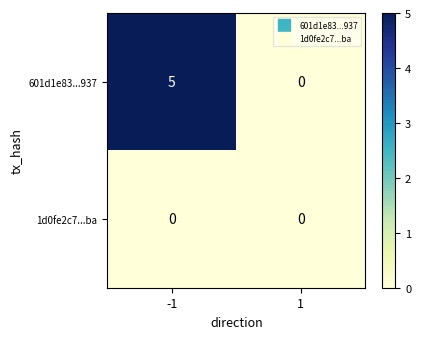

Which series has the largest total across all categories?

601d1e83...937